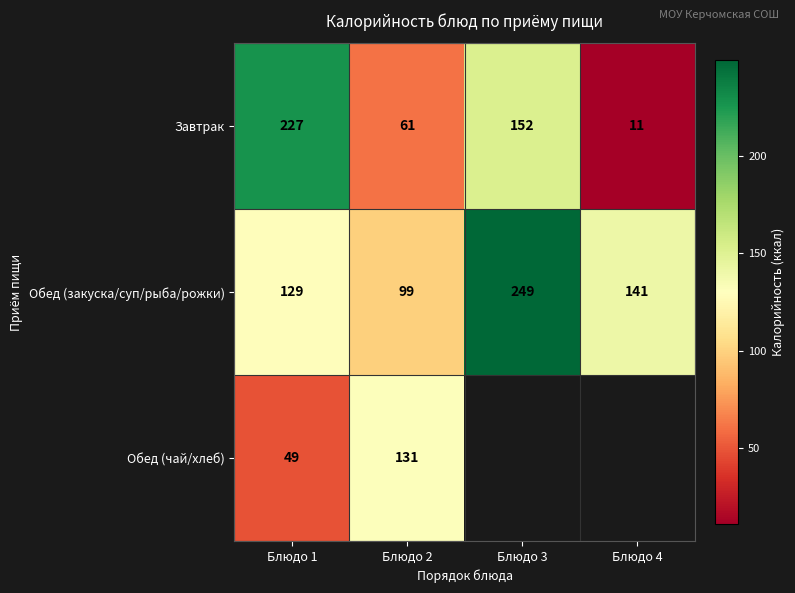

At which label is Обед (закуска/суп/рыба/рожки) closest to 174?

Блюдо 4